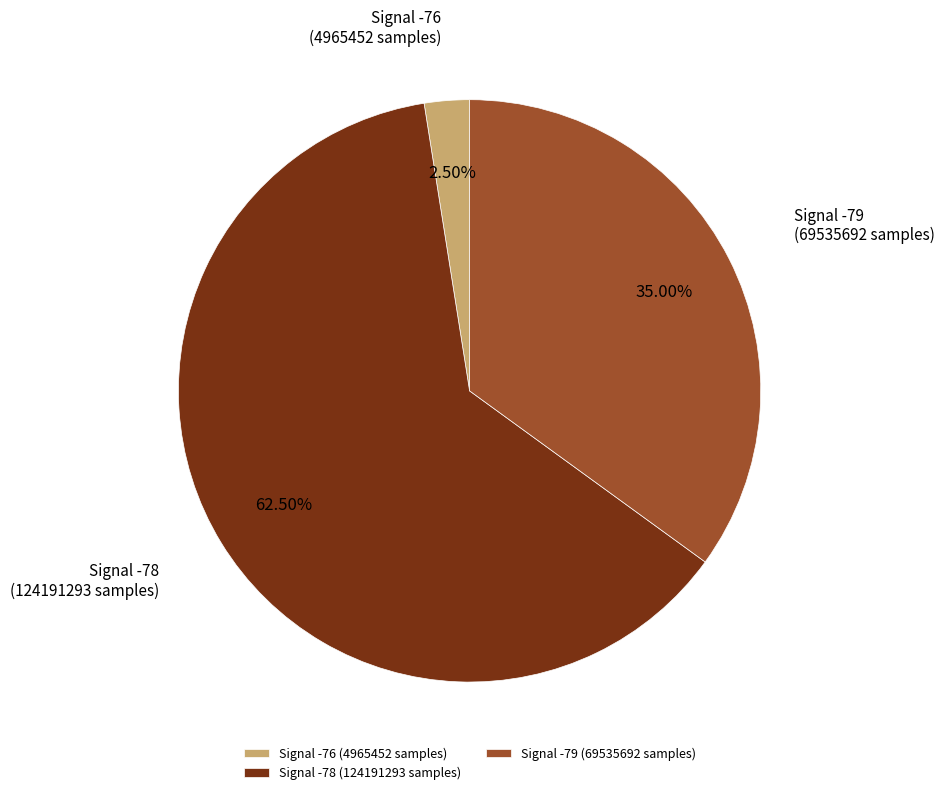

Rank the categories by value from lowest to highest.

Signal -76 (4965452 samples), Signal -79 (69535692 samples), Signal -78 (124191293 samples)